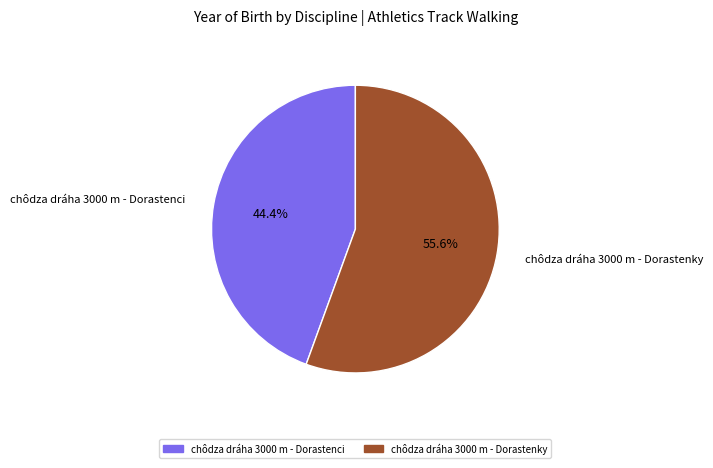

Which category has the smallest portion of the pie?

chôdza dráha 3000 m - Dorastenci